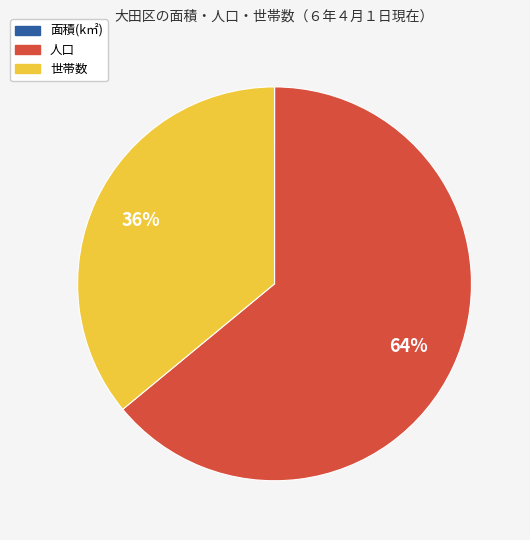

What is the largest slice in the pie chart?

人口